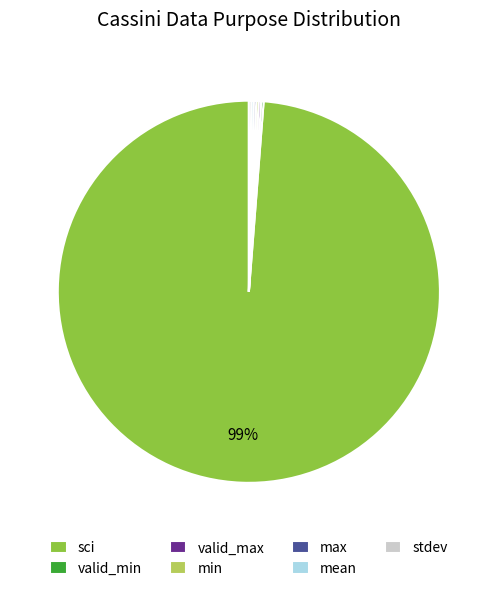

Which category has the biggest portion of the pie?

sci